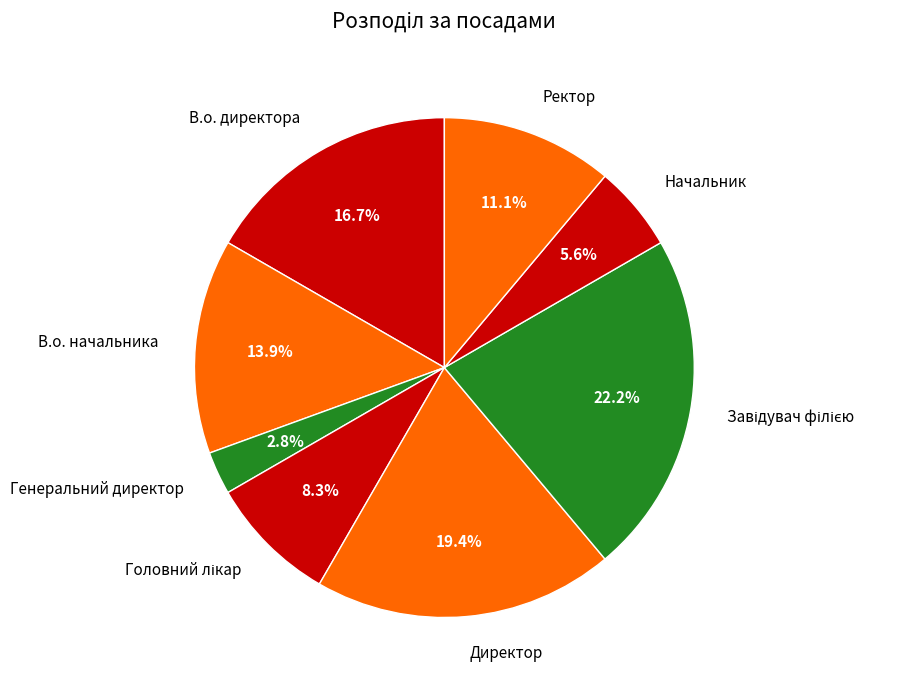

Does Ректор account for over 50% of the chart?

No